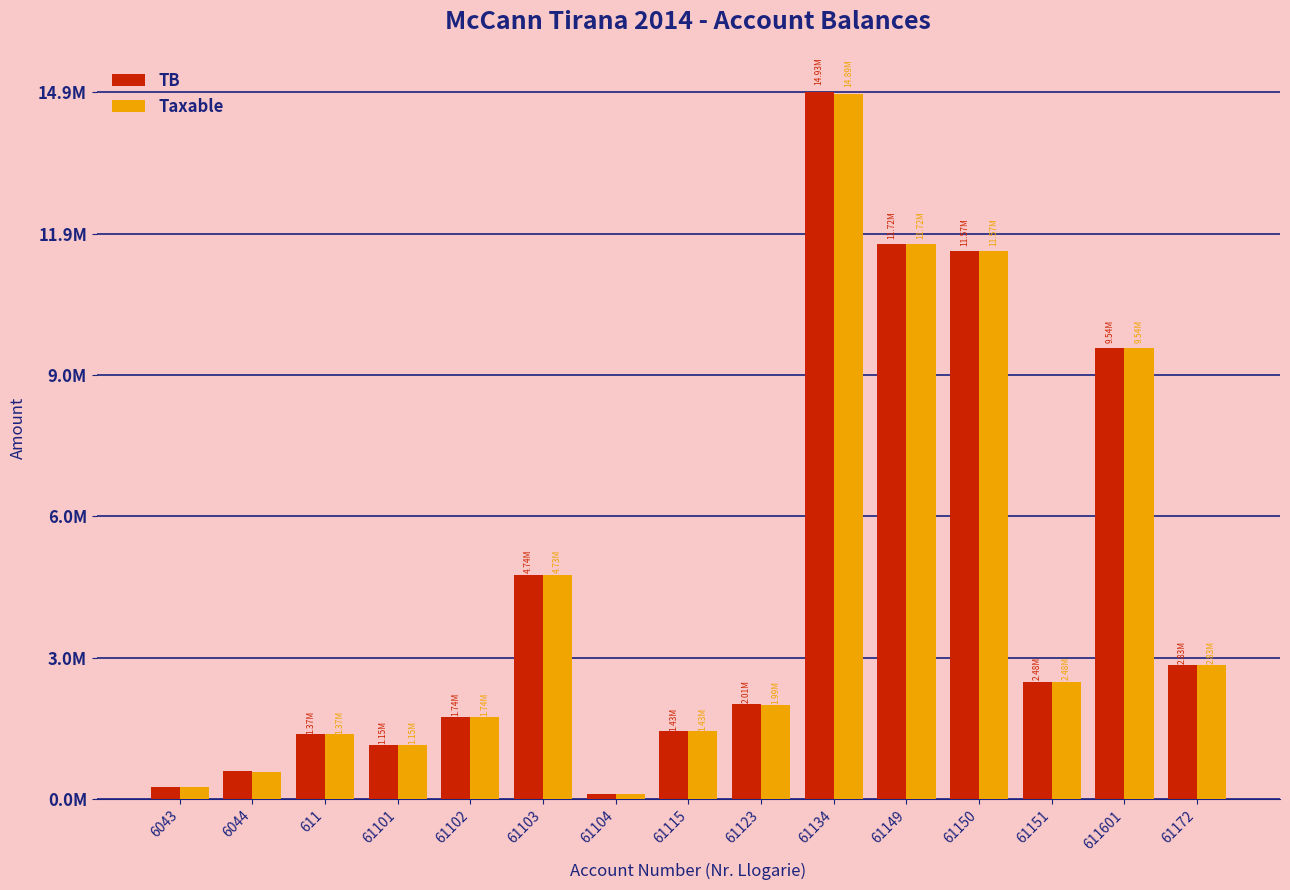

At which label is TB closest to 7518529?

611601